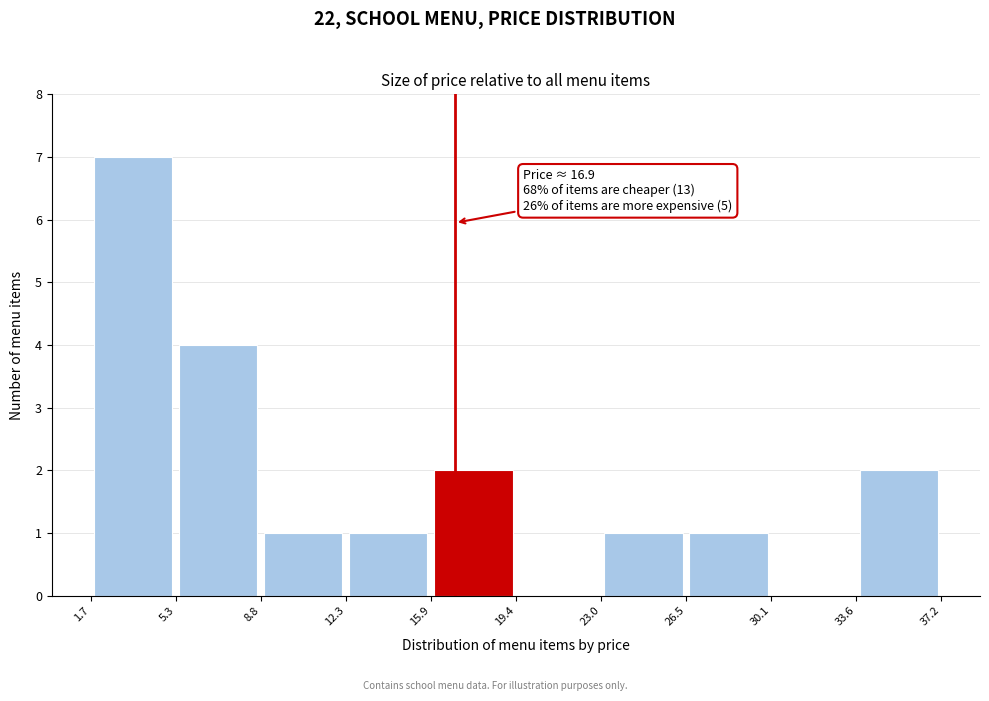

Over which range of the x-axis is the bar tallest?

1.7 to 5.3